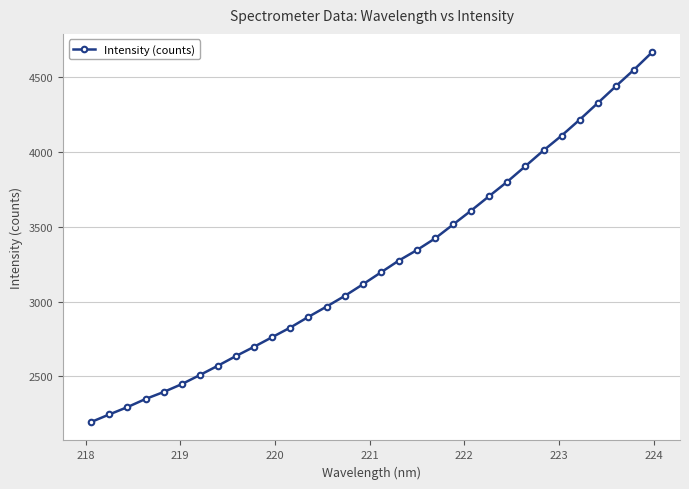

What is the greatest value displayed?

4667.4